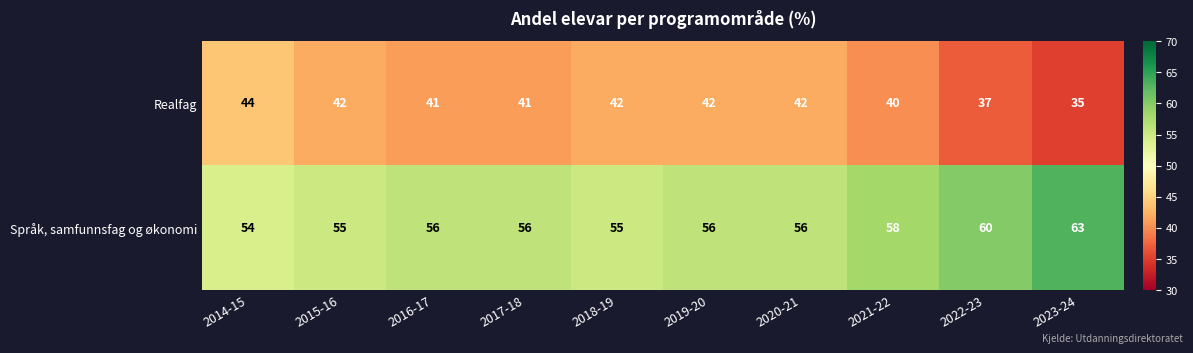

What is the difference between the second highest and minimum values in the Realfag series?

7